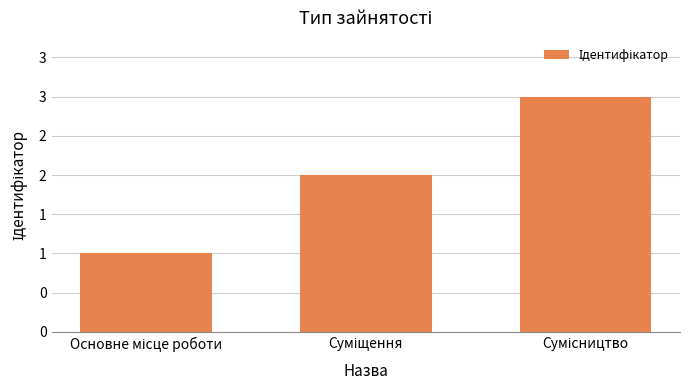

Between Сумісництво and Суміщення, which is larger?

Сумісництво